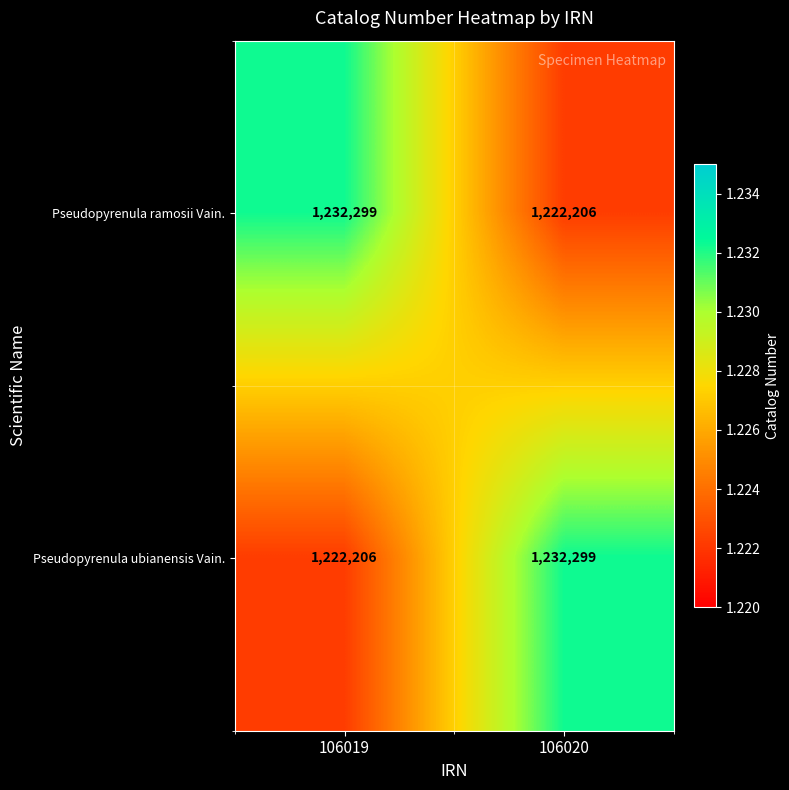

What value does the Pseudopyrenula ramosii Vain. series have at 106020, to the nearest 50?

1222200